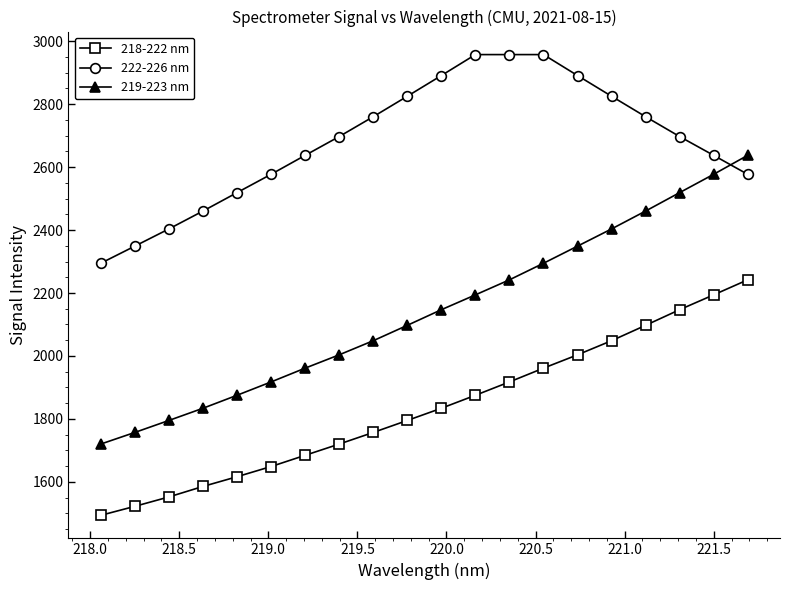

At how many categories does at least one series exceed 2842?

5